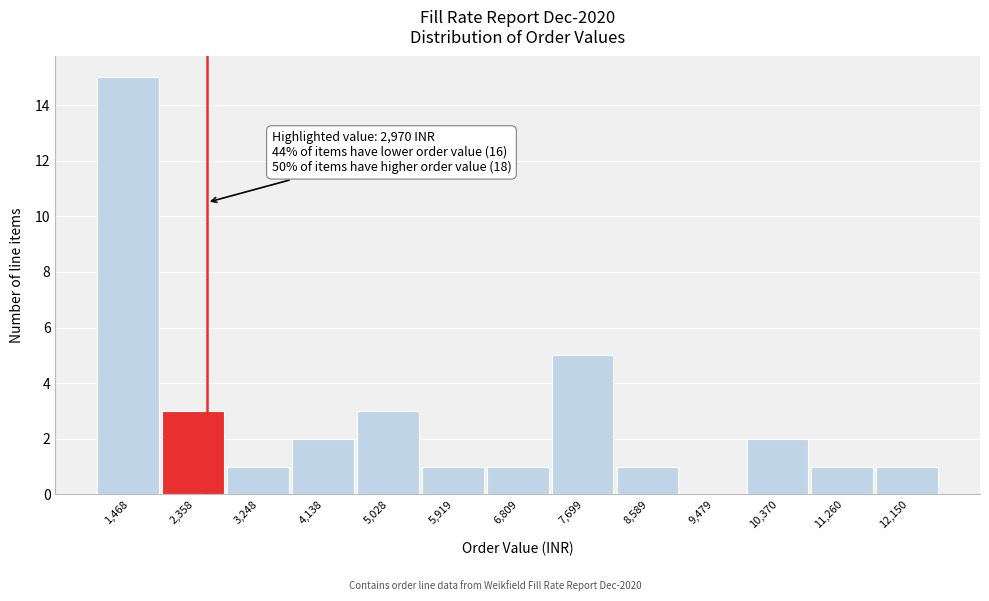

Reading right to left, what are all the values shown in this chart?

12,150=1	11,260=1	10,370=2	9,479=0	8,589=1	7,699=5	6,809=1	5,919=1	5,028=3	4,138=2	3,248=1	2,358=3	1,468=15